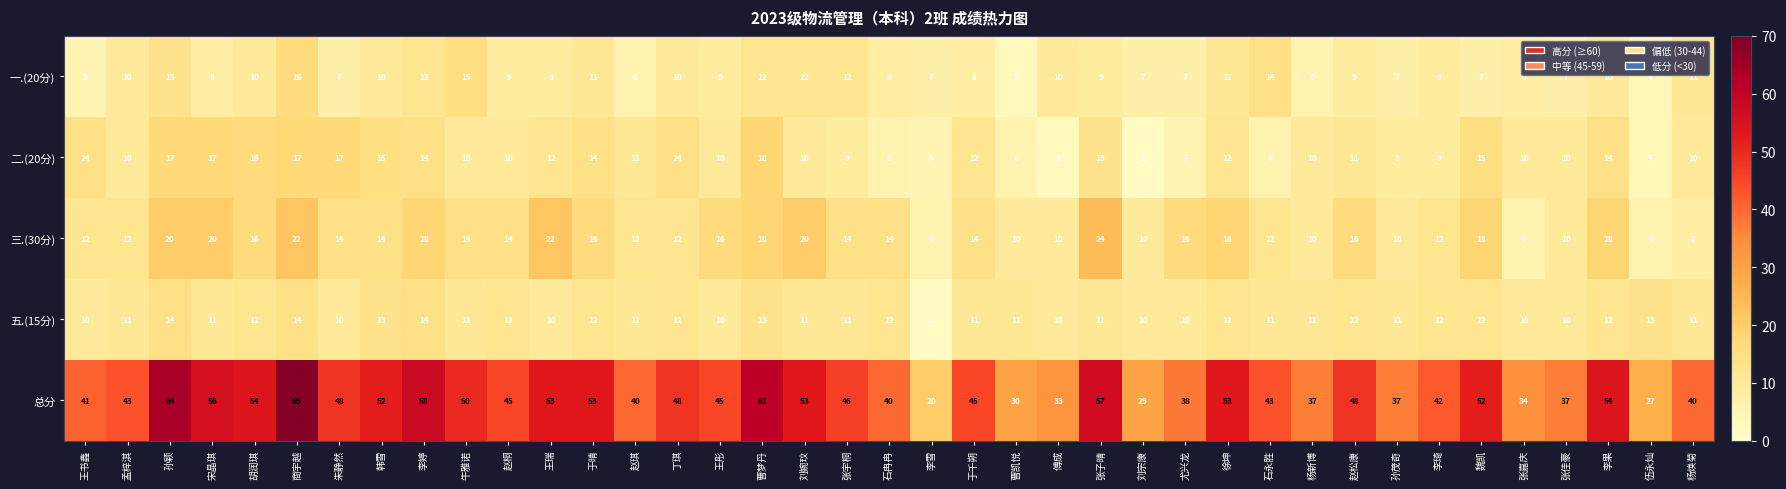

True or false: 二.(20分) has a value of 3 at 刘宗康.

False